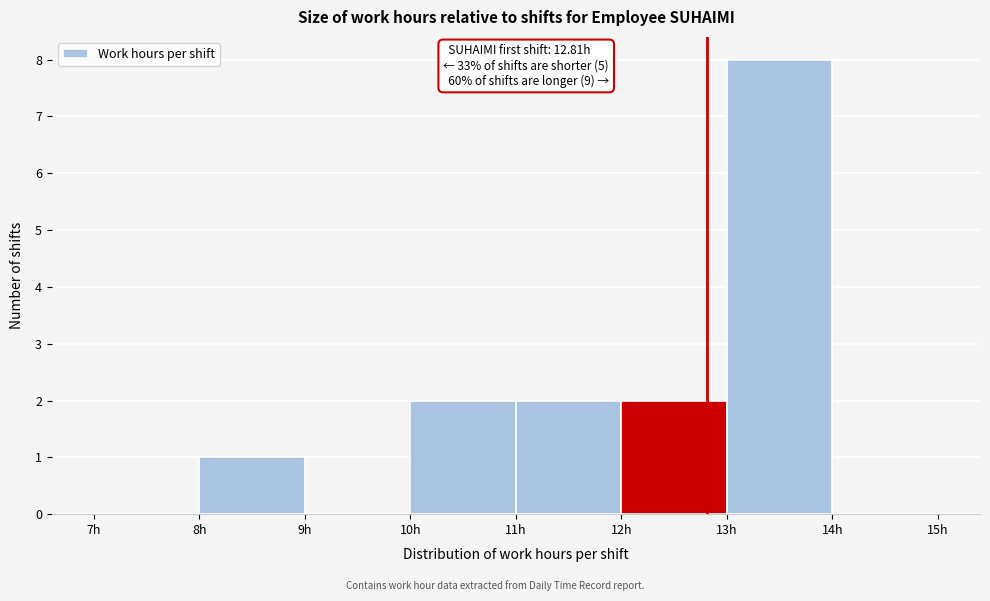

Which range on the x-axis has the tallest bar?

13 to 14